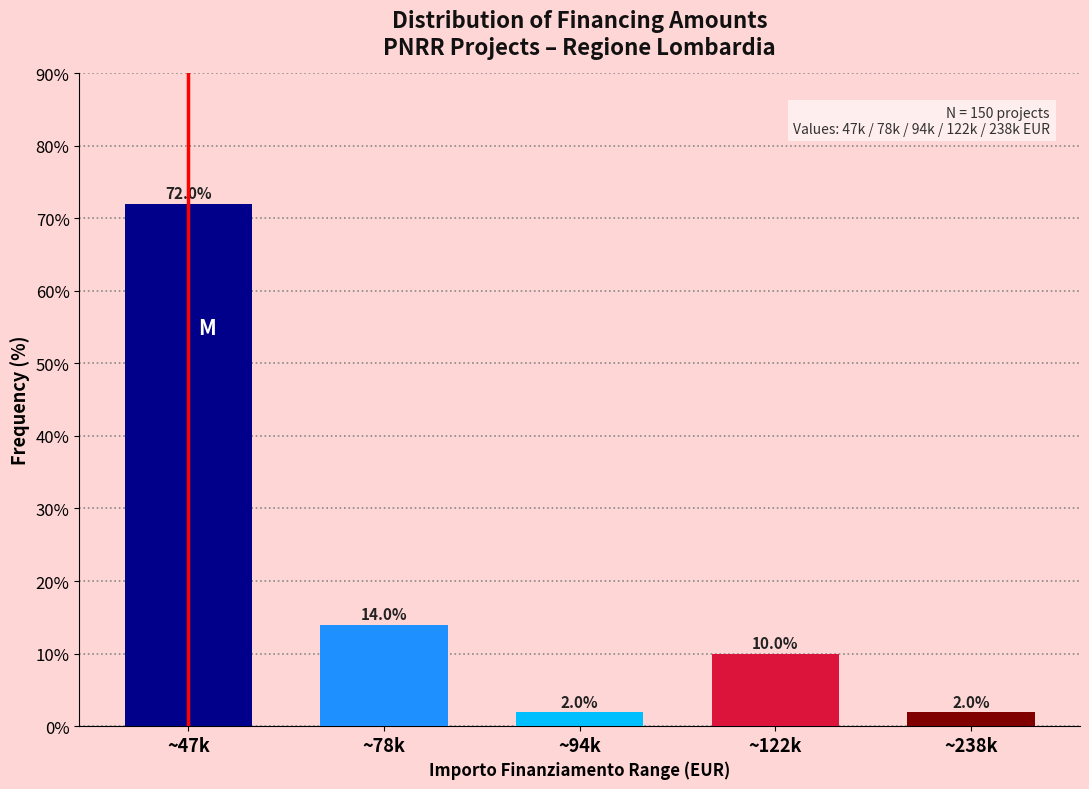

Reading left to right, what are all the values shown in this chart?

~47k=72.0	~78k=14.0	~94k=2.0	~122k=10.0	~238k=2.0